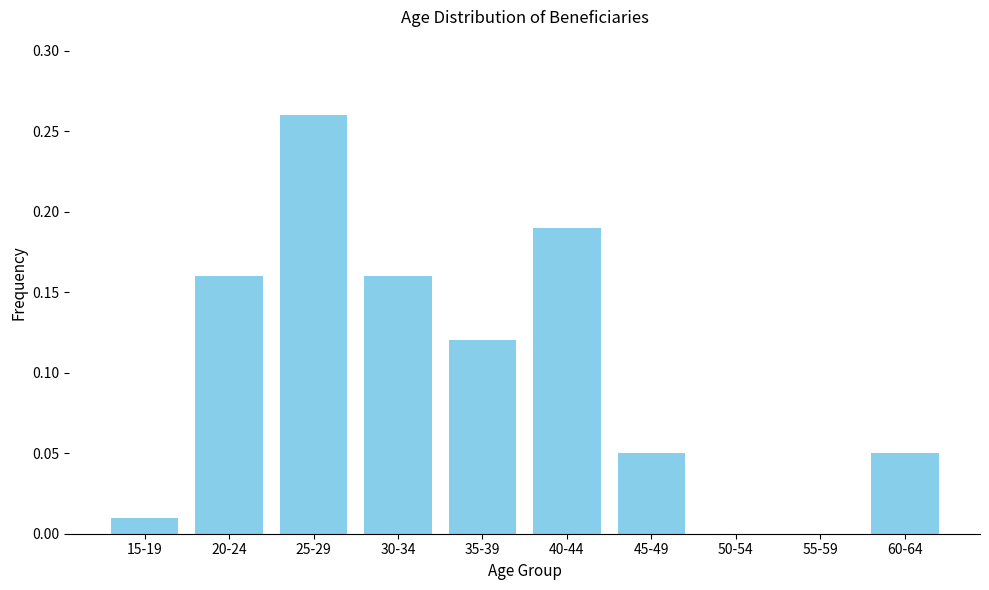

Which has a higher value, 50-54 or 35-39?

35-39